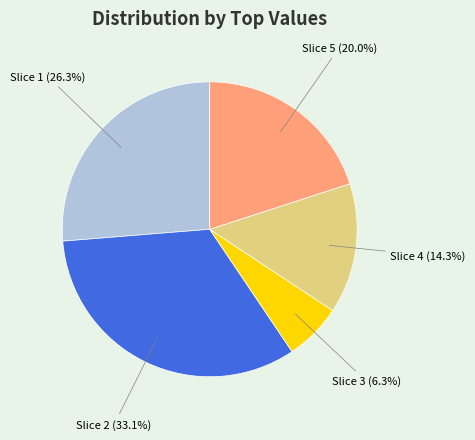

Is there a majority slice in this chart?

No